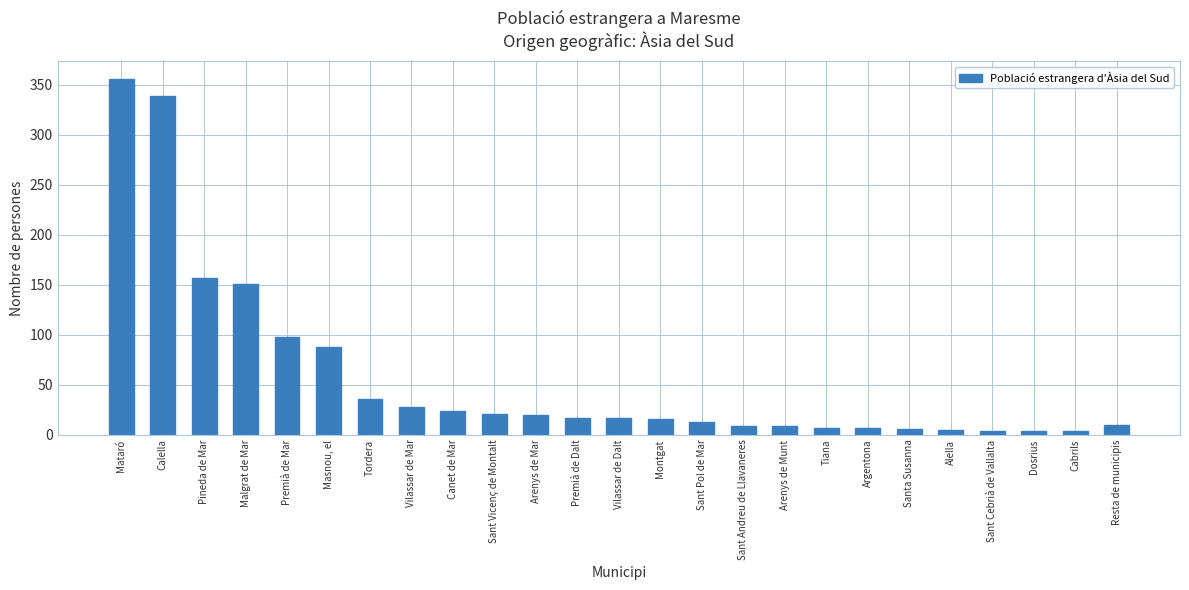

The chart shows a value of 32 at Masnou, el. True or false?

False